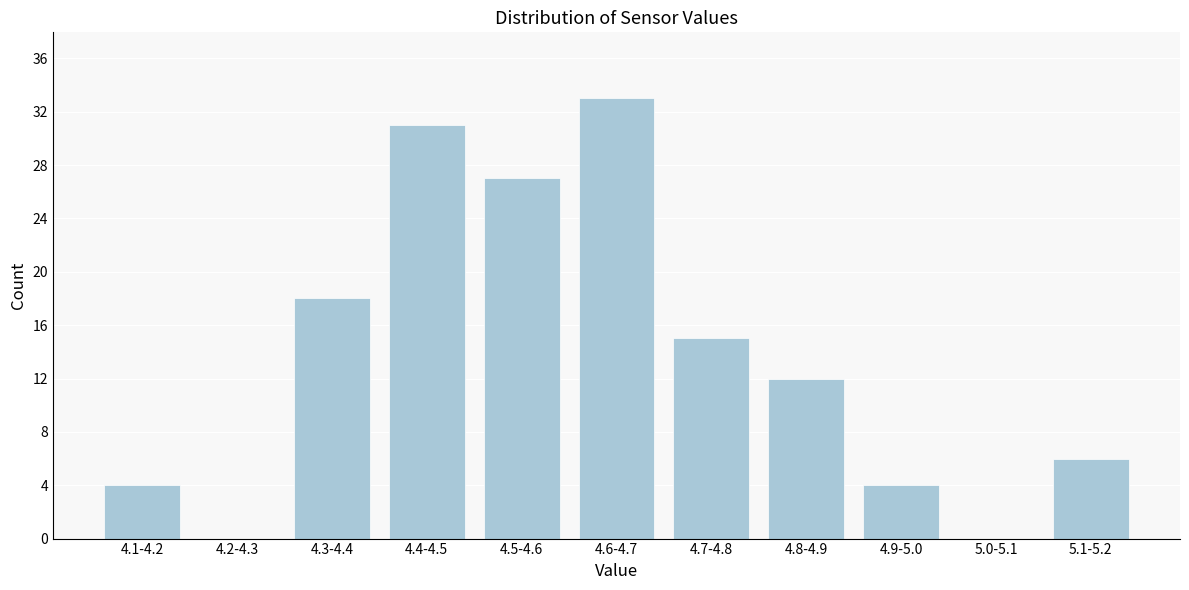

Reading left to right, transcribe all the data shown in this chart.

4.1-4.2=4	4.2-4.3=0	4.3-4.4=18	4.4-4.5=31	4.5-4.6=27	4.6-4.7=33	4.7-4.8=15	4.8-4.9=12	4.9-5.0=4	5.0-5.1=0	5.1-5.2=6